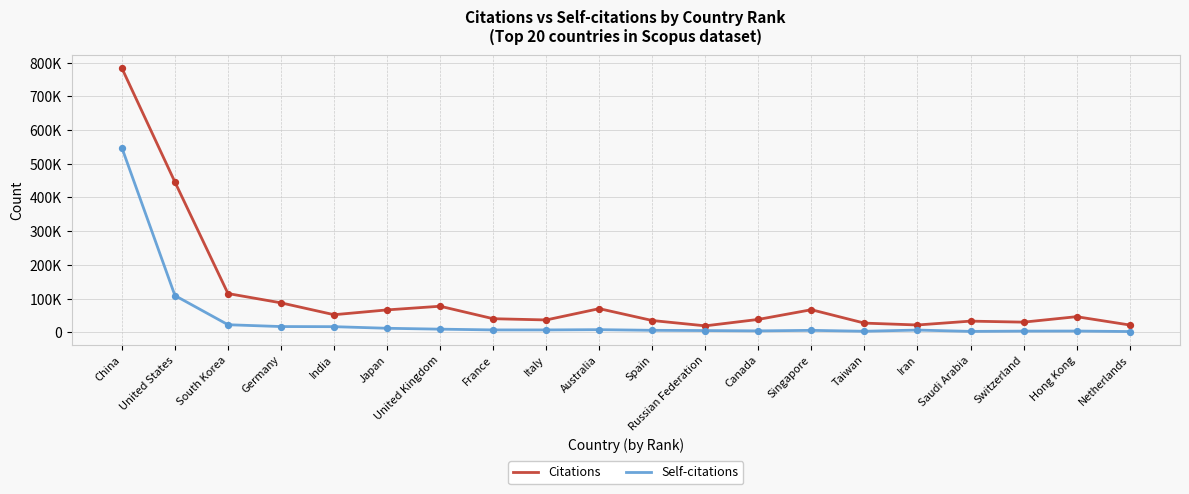

What are all the series names shown in the legend?

Citations, Self-citations